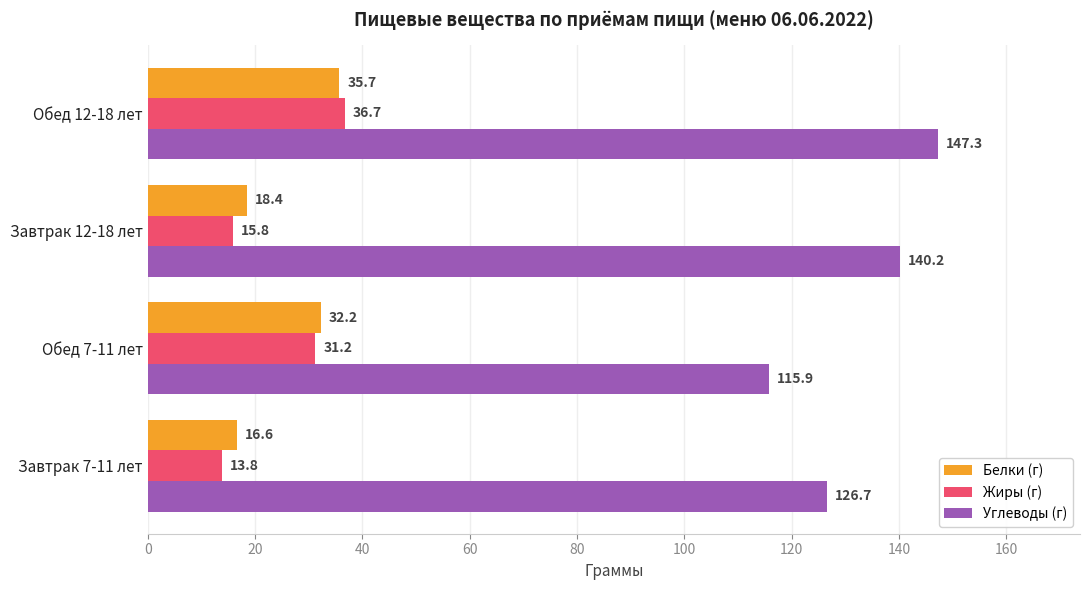

The Углеводы (г) series shows 154.6 at Обед 7-11 лет. True or false?

False